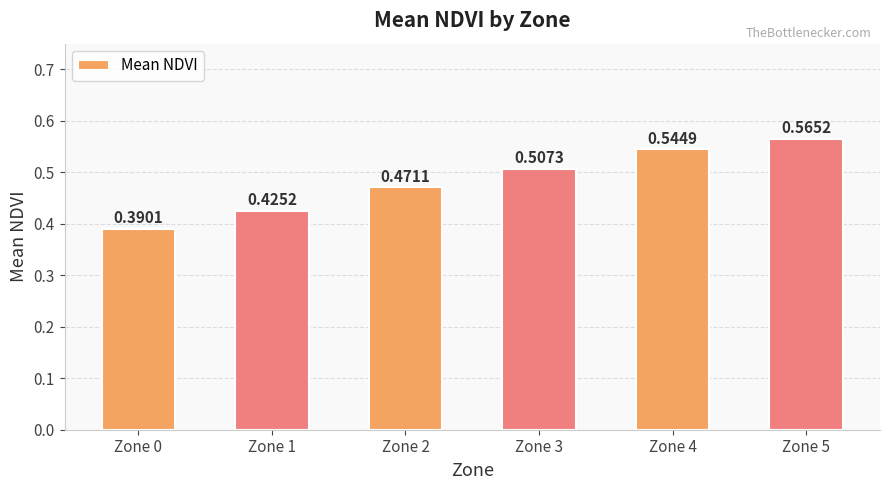

List the labels in order of value, smallest first.

Zone 0, Zone 1, Zone 2, Zone 3, Zone 4, Zone 5